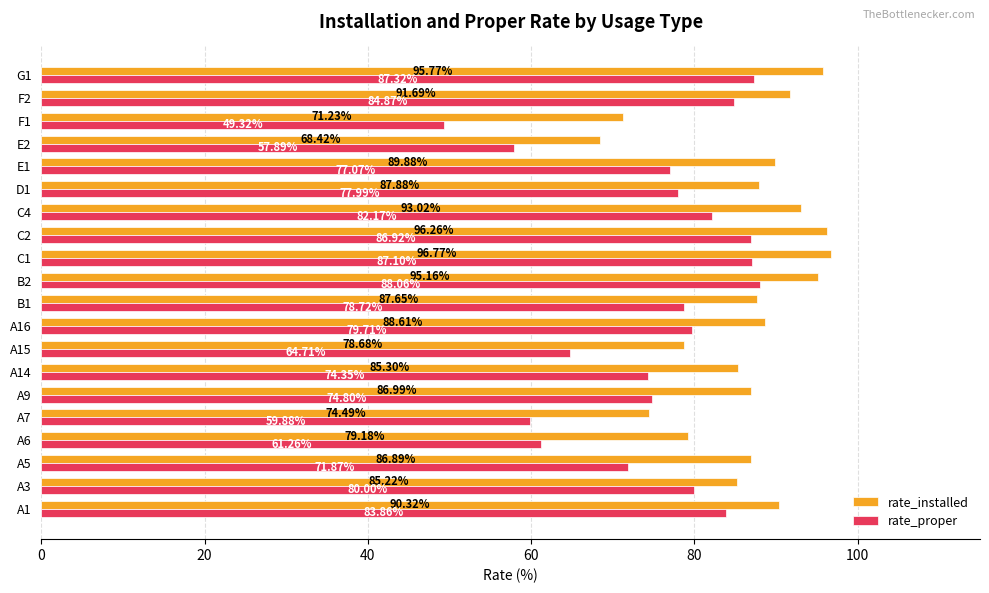

Rank the categories by rate_installed value from highest to lowest.

C1, C2, G1, B2, C4, F2, A1, E1, A16, D1, B1, A9, A5, A14, A3, A6, A15, A7, F1, E2